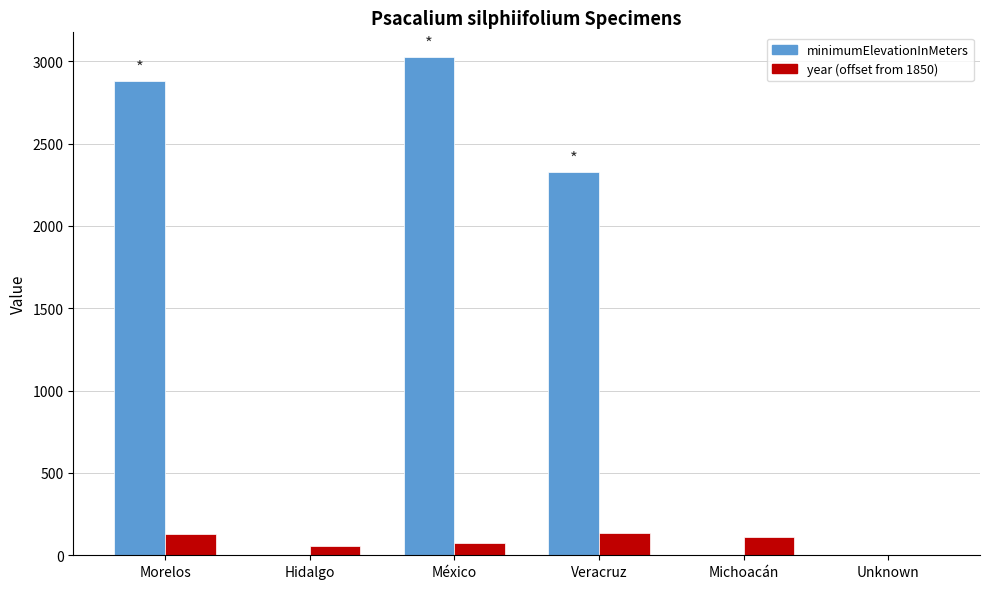

Which series has the largest total across all categories?

minimumElevationInMeters